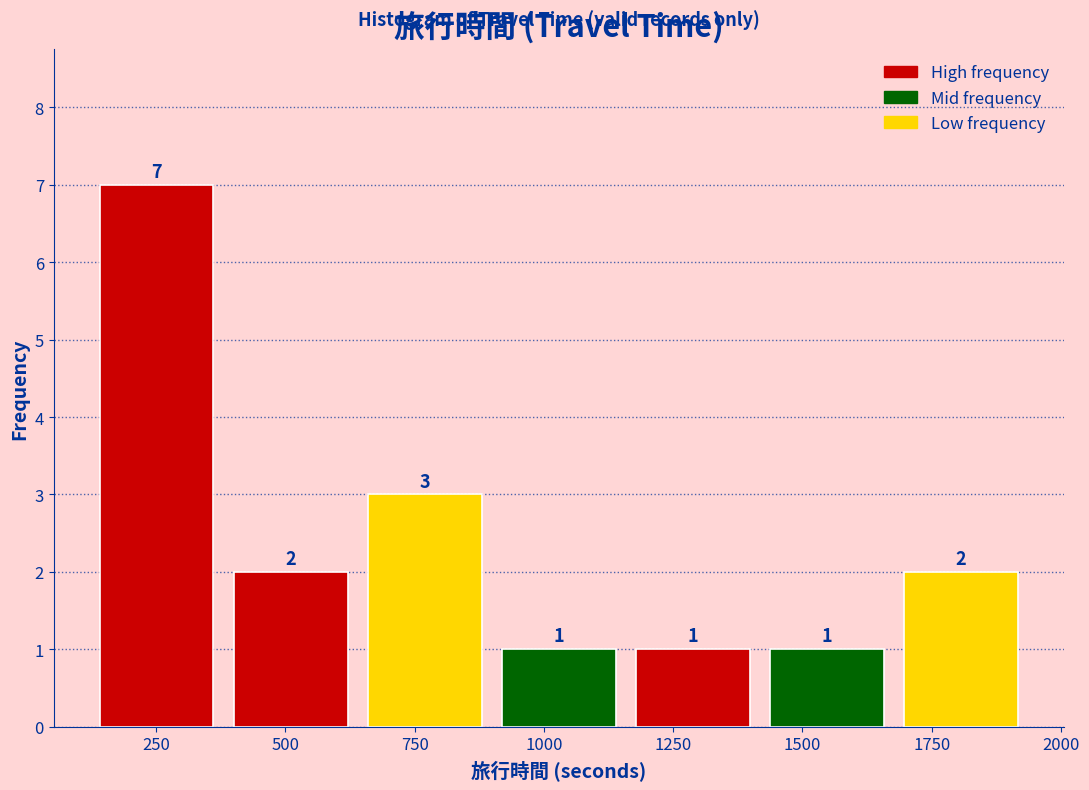

Reading left to right, list every bar in this chart as the range it spans on the x-axis followed by its height. The bar edges are not printed on the chart, so give them approximately, as read against the axis.

100 to 400: 7
400 to 650: 2
650 to 900: 3
900 to 1150: 1
1150 to 1400: 1
1400 to 1700: 1
1700 to 1950: 2